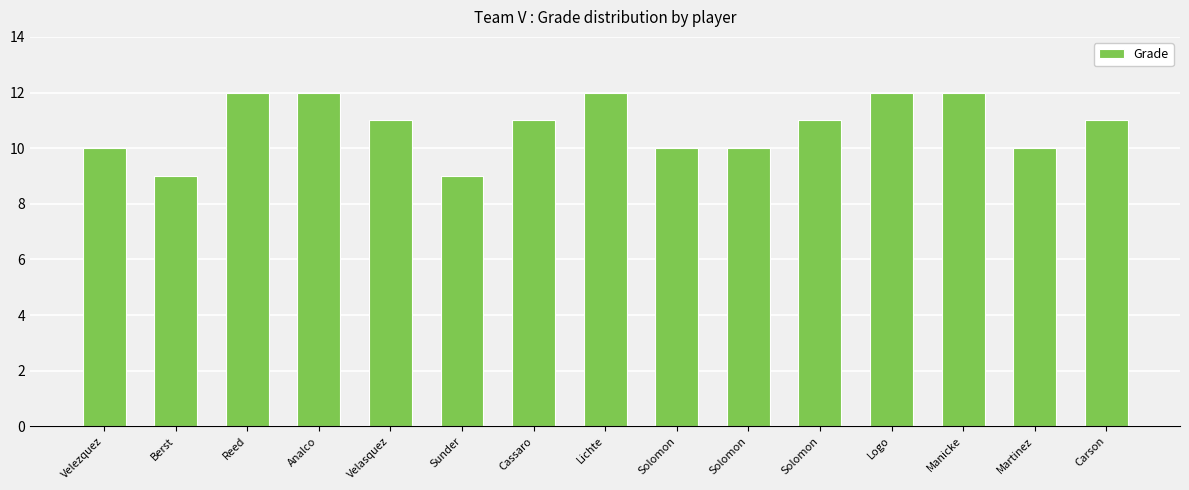

Are the bars horizontal?

No